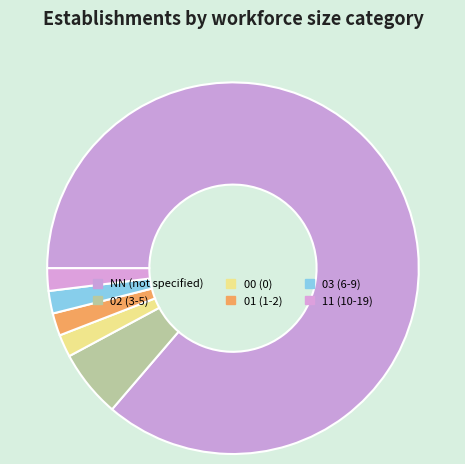

To the nearest percent, what is the difference between the largest and smallest slice percentages?

84%